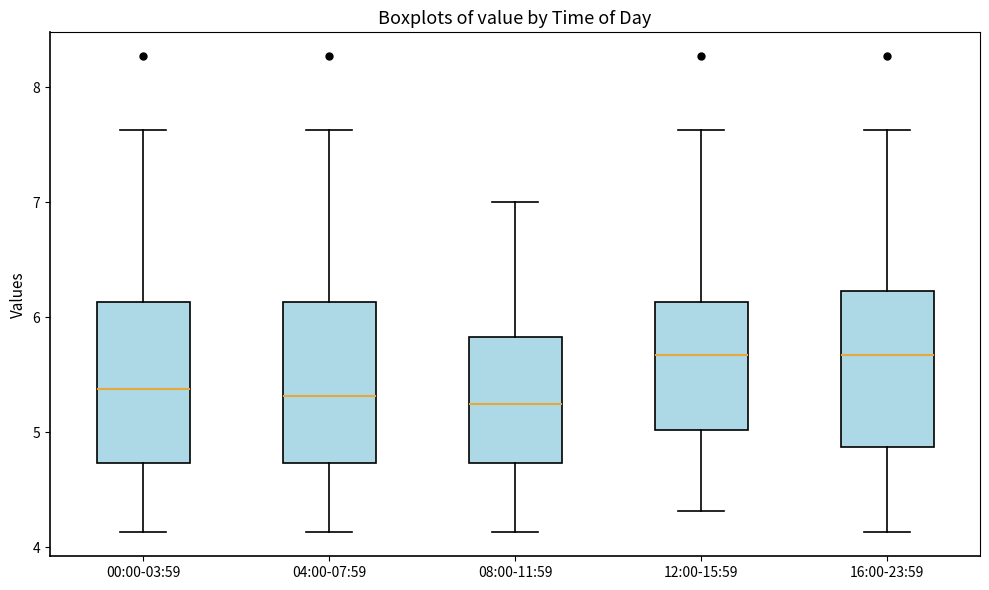

Reading left to right, transcribe this box plot: for each box, give where its median line is, the range the box spans, and where its two whiskers end, as read against the y-axis. The values are not printed on the chart, so give them approximately, as read against the axis.

00:00-03:59: median 5.4, box 4.7 to 6.1, whiskers 4.1 to 7.6
04:00-07:59: median 5.3, box 4.7 to 6.1, whiskers 4.1 to 7.6
08:00-11:59: median 5.3, box 4.7 to 5.8, whiskers 4.1 to 7.0
12:00-15:59: median 5.7, box 5.0 to 6.1, whiskers 4.3 to 7.6
16:00-23:59: median 5.7, box 4.9 to 6.2, whiskers 4.1 to 7.6